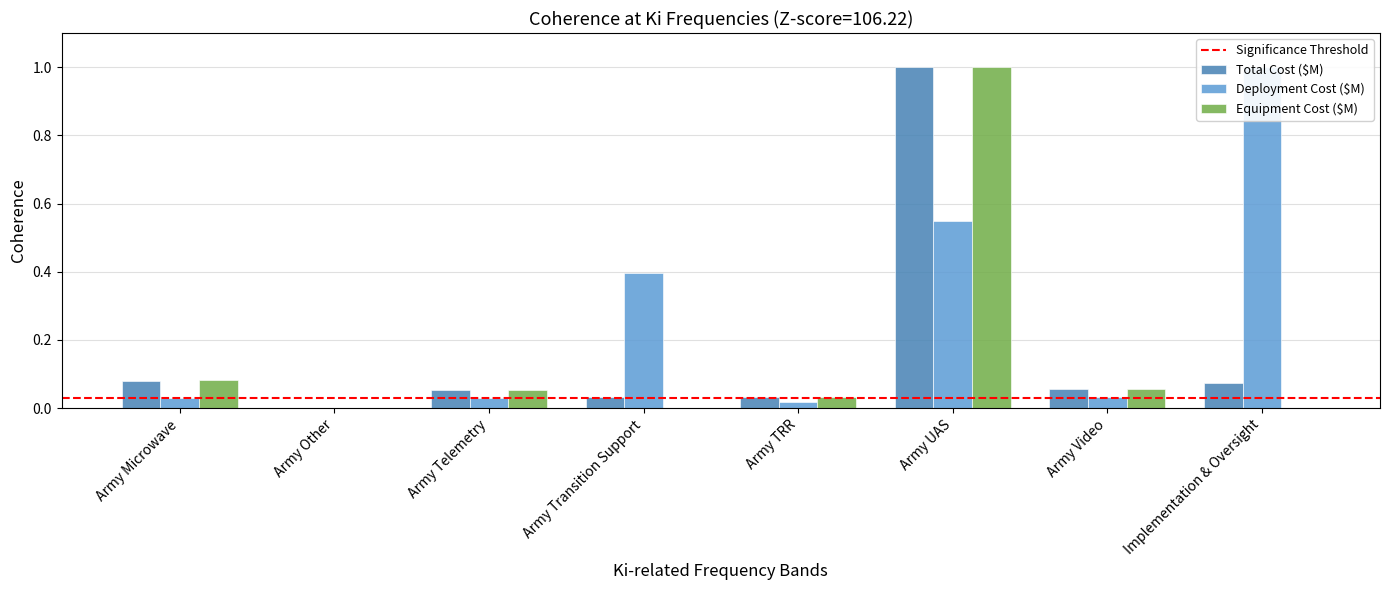

The value of Deployment Cost ($M) at Army Transition Support is 0.4. True or false?

True